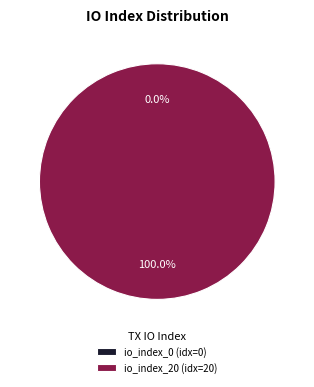

Between io_index_0 and io_index_20, which is larger?

io_index_20